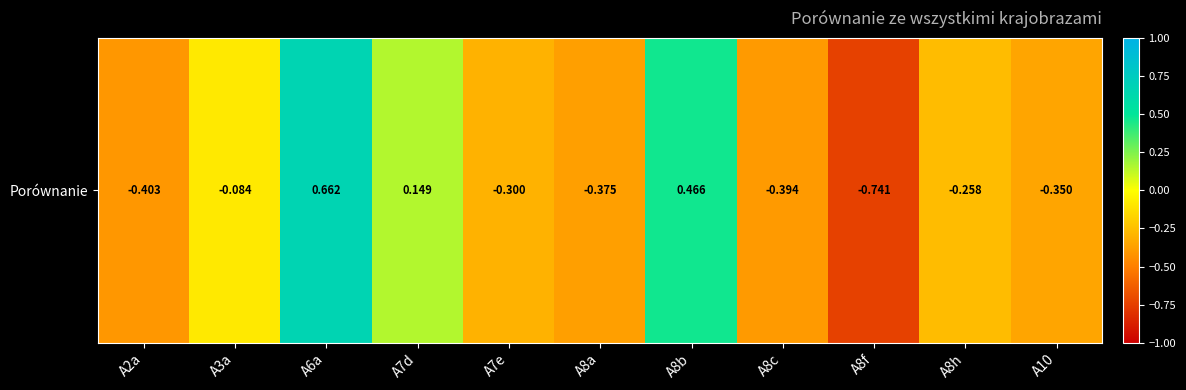

What is the greatest value displayed?

0.7